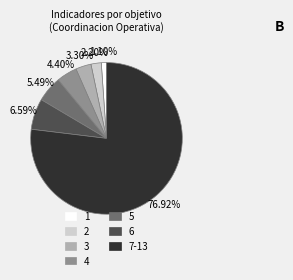

Is there any slice that represents more than half of the pie?

Yes